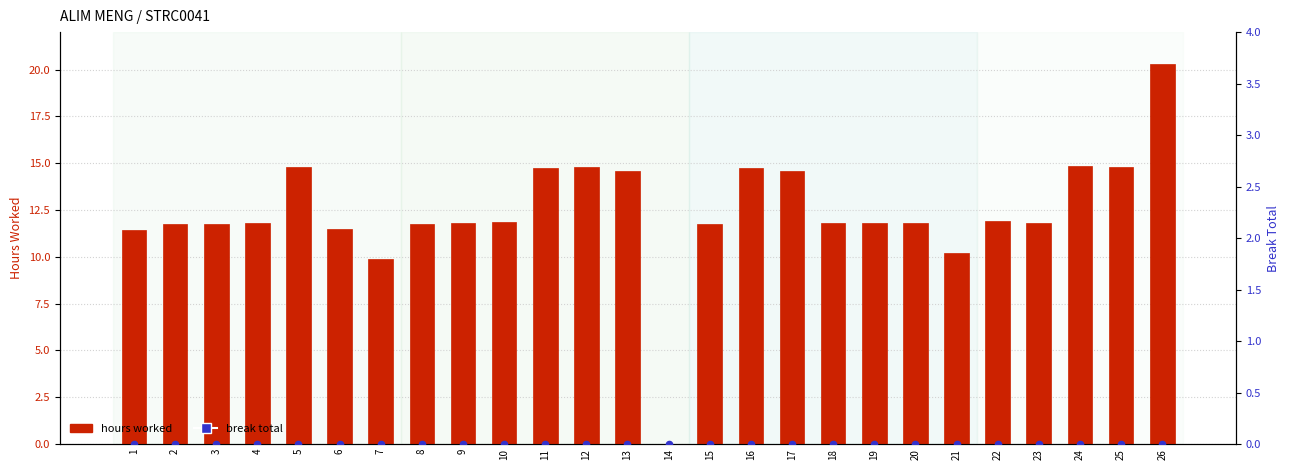

What are all the series names shown in the legend?

hours worked, break total